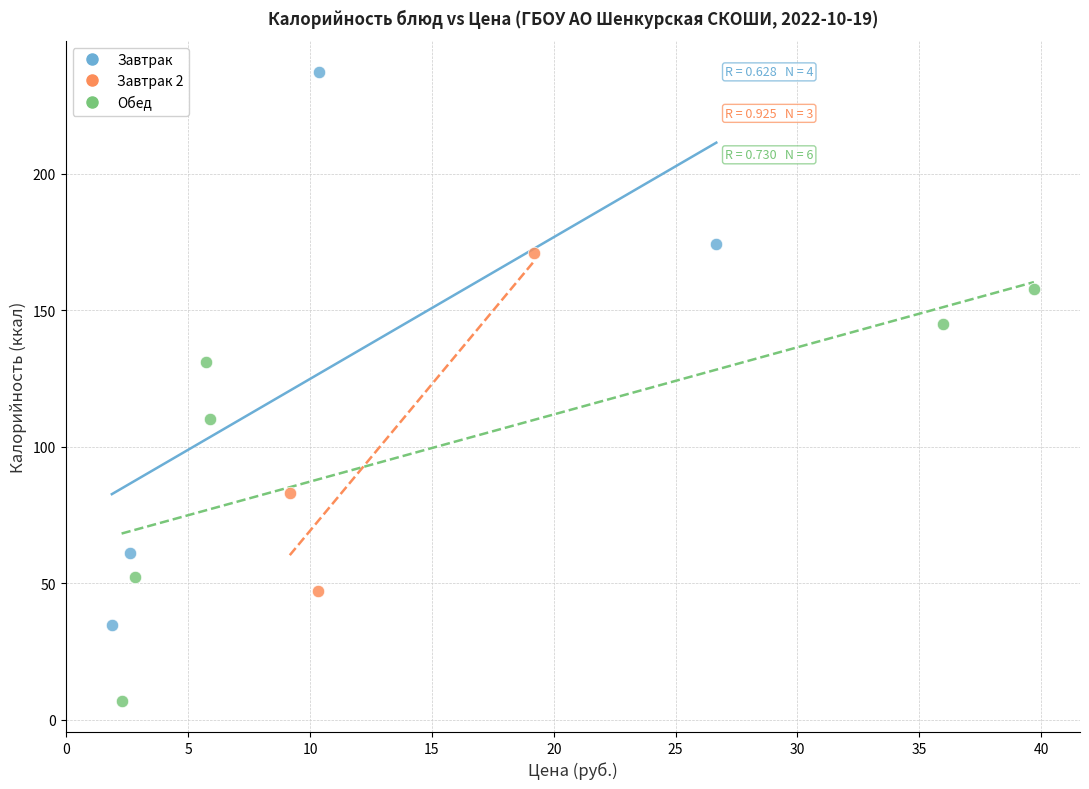

Which series has the widest spread of Y values?

Завтрак